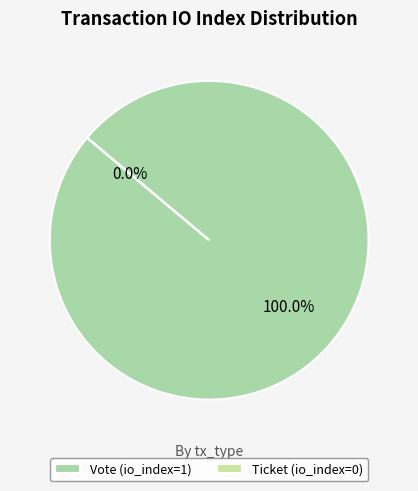

Does any single category account for the majority?

Yes